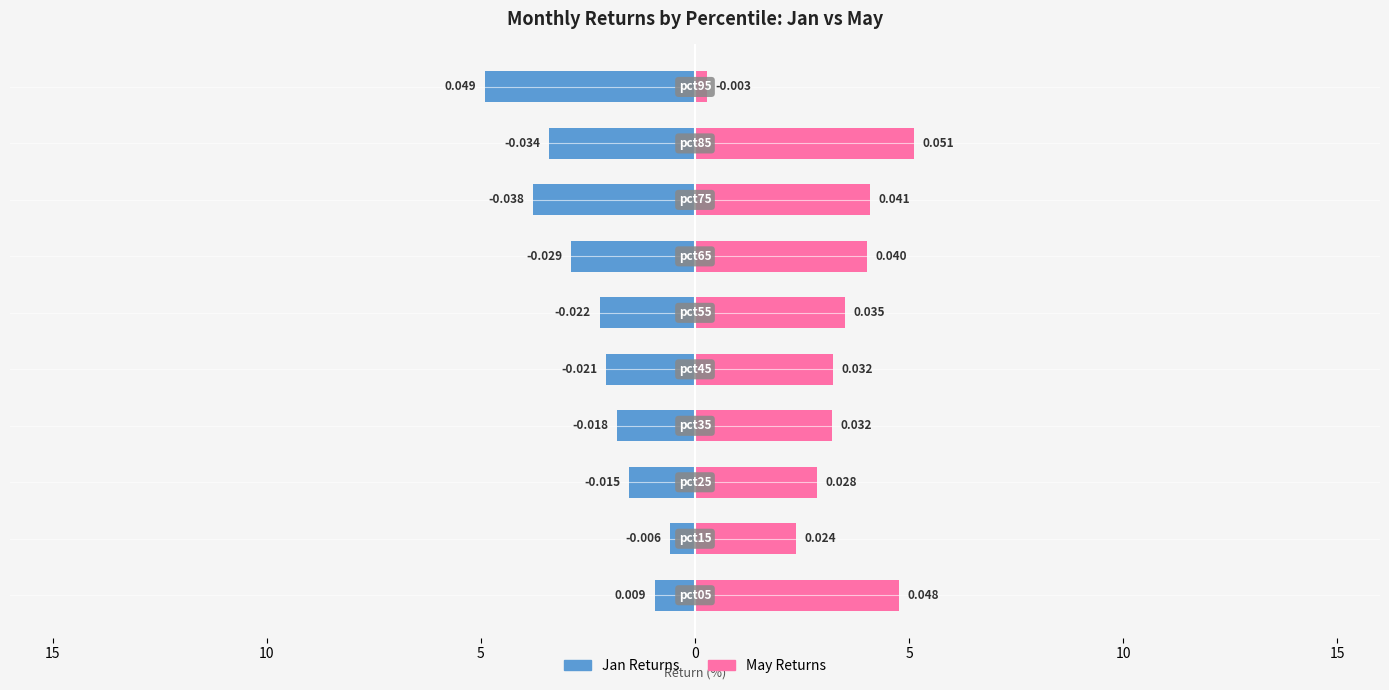

Reading right to left, what are all the values shown in this chart?

Jan: -0.0	-0.0	-0.0	-0.0	-0.0	-0.0	-0.0	-0.0	-0.0	-0.0
May: 0.0	0.1	0.0	0.0	0.0	0.0	0.0	0.0	0.0	0.0